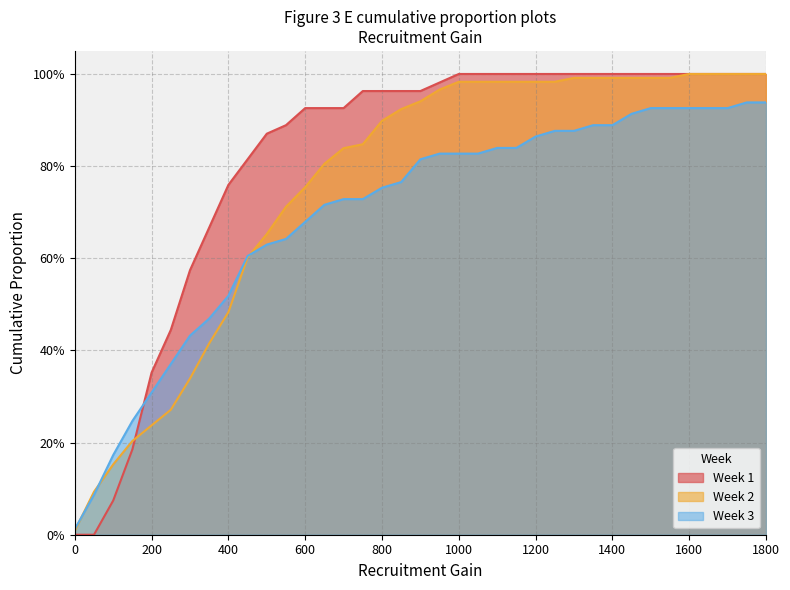

How many categories are shown in the chart?

37